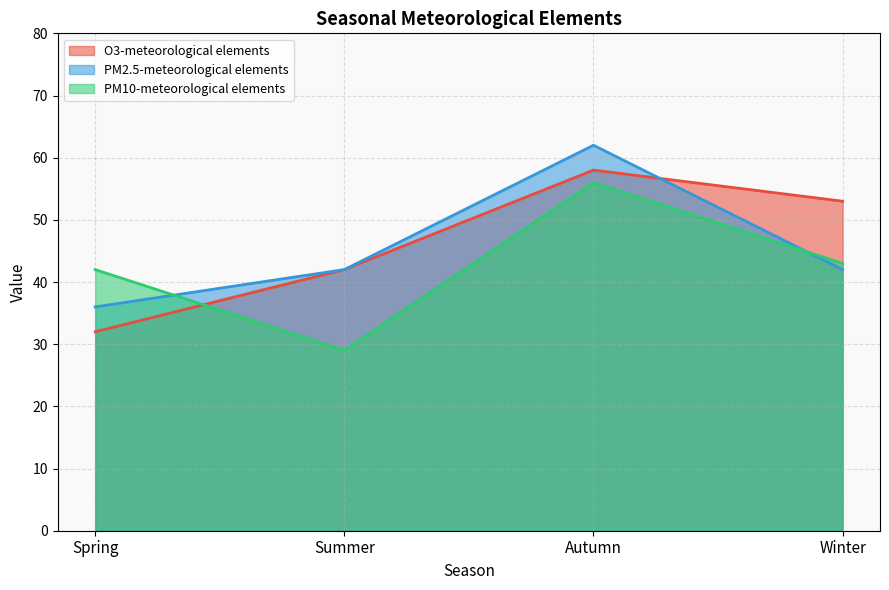

True or false: PM10-meteorological elements and PM2.5-meteorological elements cross at least once.

True